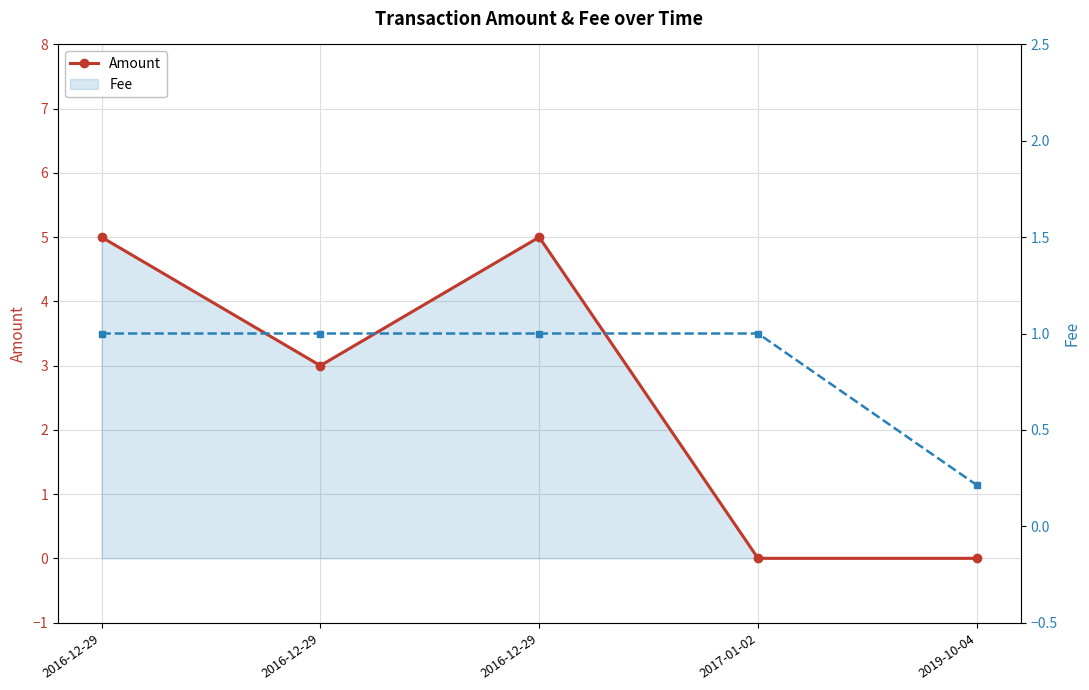

True or false: Amount has more than 0 points higher than both neighbors.

True